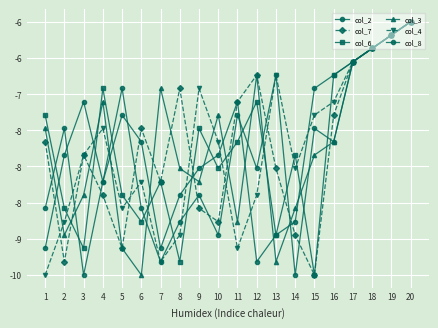

Which series changed the most between 3 and 12?

col_6